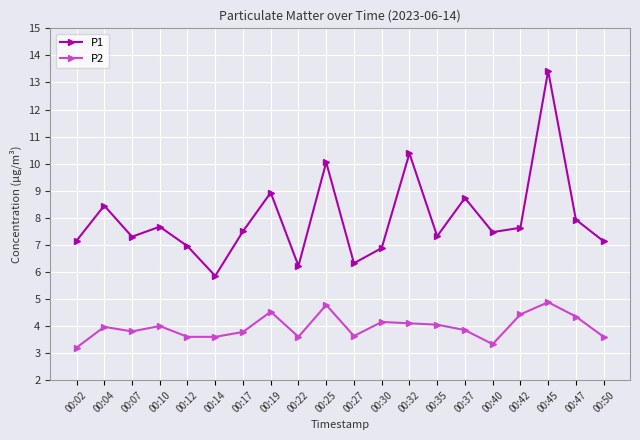

Where is the first local minimum for P2?

00:07